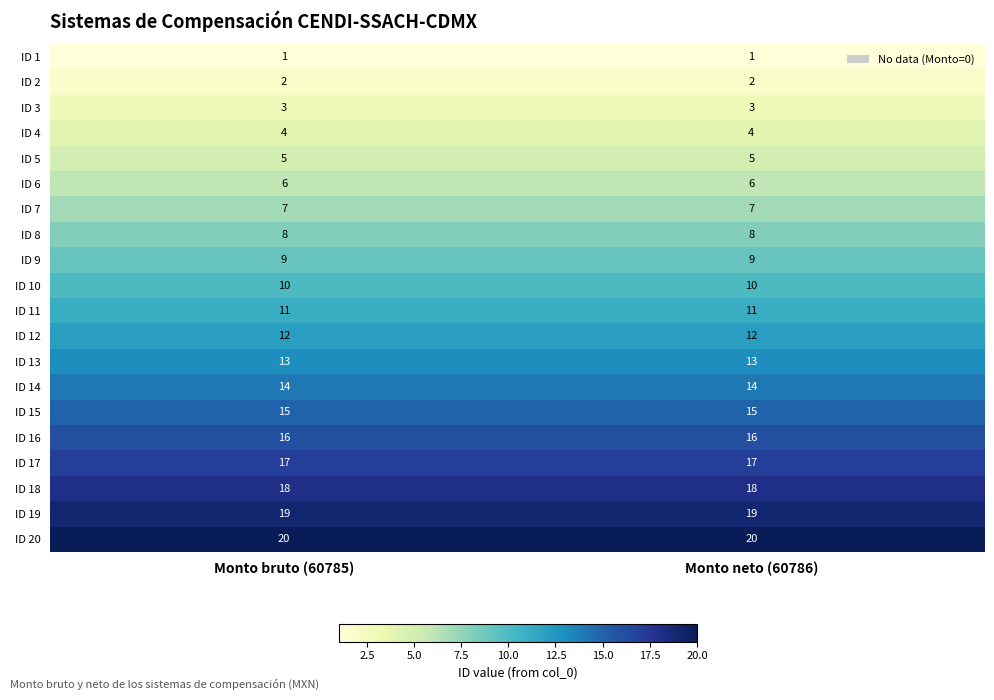

Between Monto neto (60786) and Monto bruto (60785), which is larger?

Monto neto (60786)